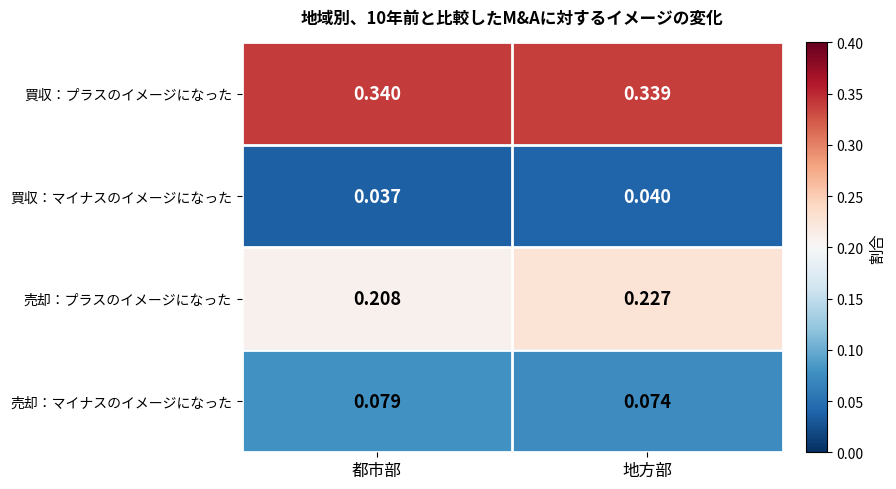

Which category has the lowest value in the 買収：プラスのイメージになった series?

地方部